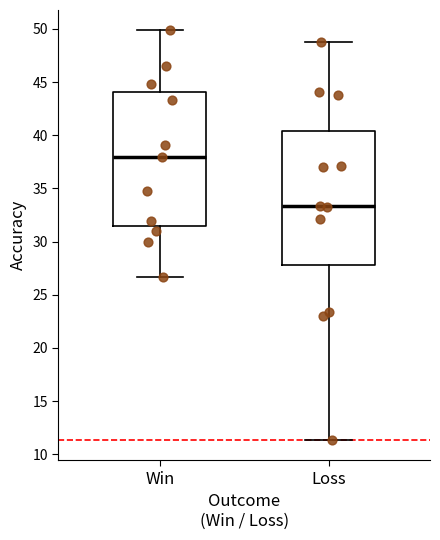

Where does the median line of the box for Loss sit on the y-axis? The values are not printed on the chart, so give them approximately, as read against the axis.

33.5